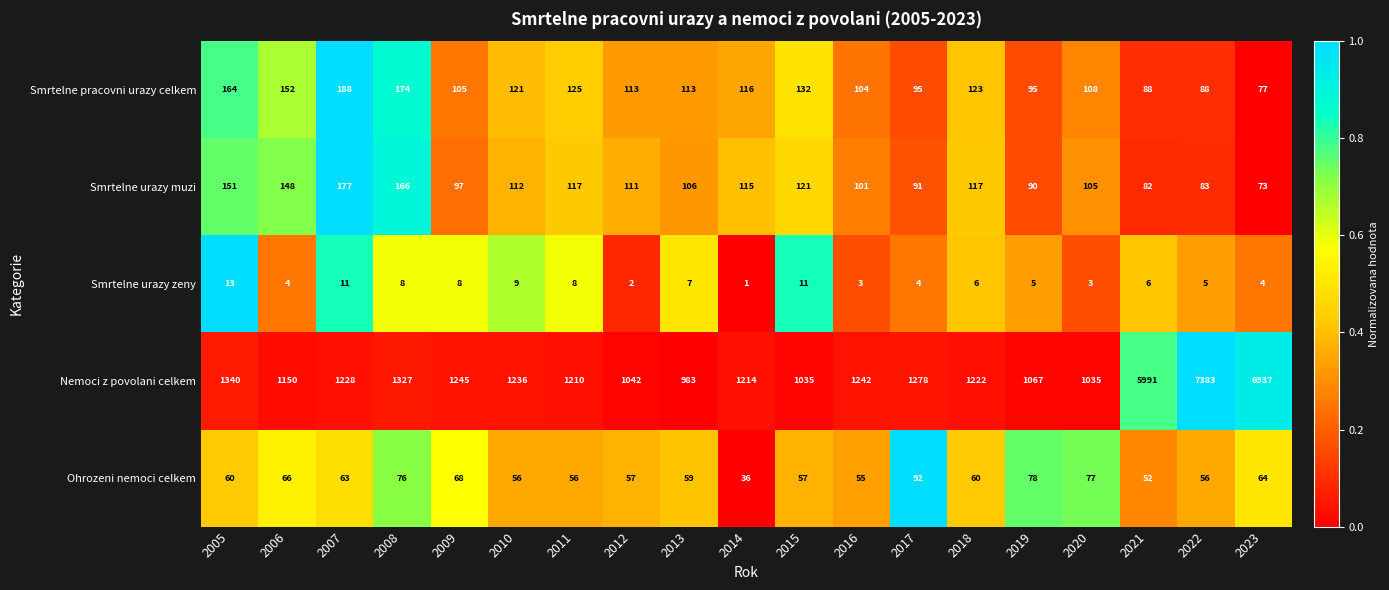

At which label does Smrtelne urazy muzi first exceed 111?

2005